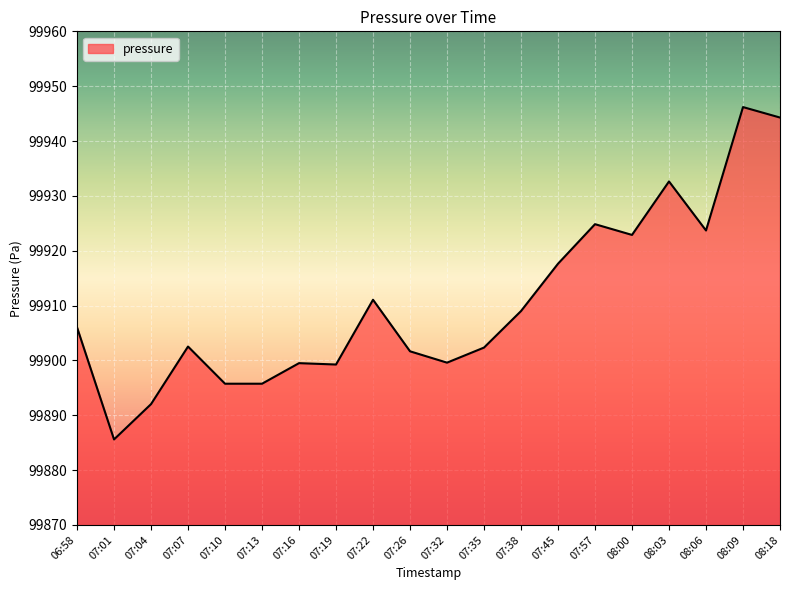

What position from the left is 07:16?

7